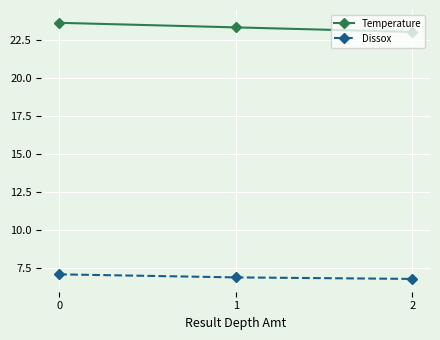

What is the value of the Temperature point at the 2nd from the left?

23.3